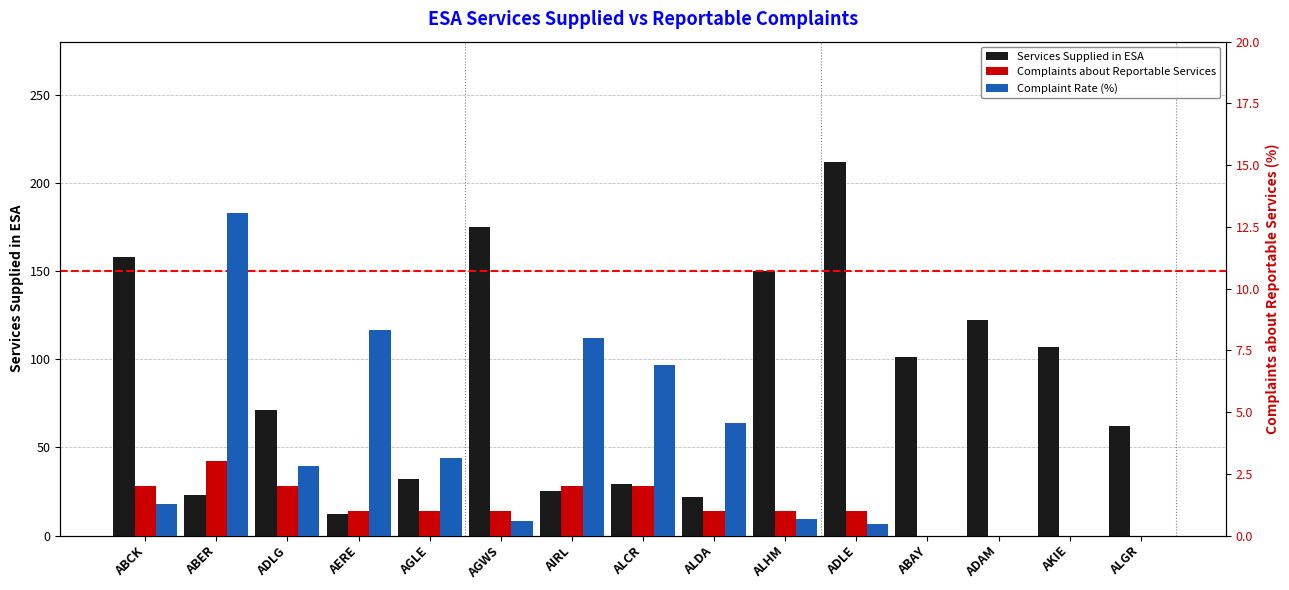

Which category has the lowest value in the Services Supplied in ESA series?

AERE